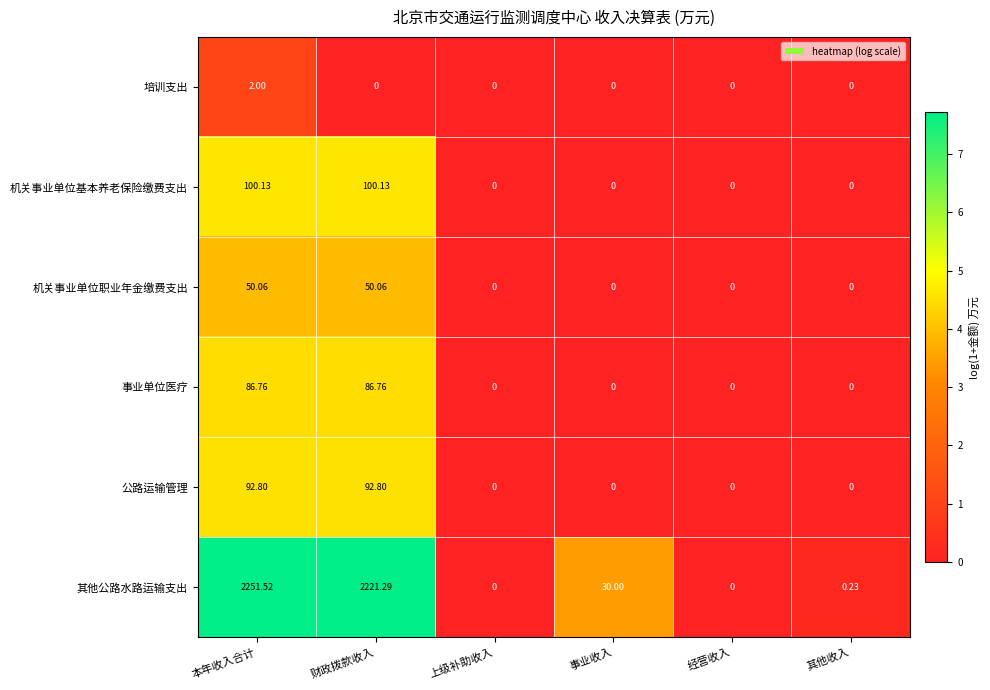

Count the number of data series in this chart.

6